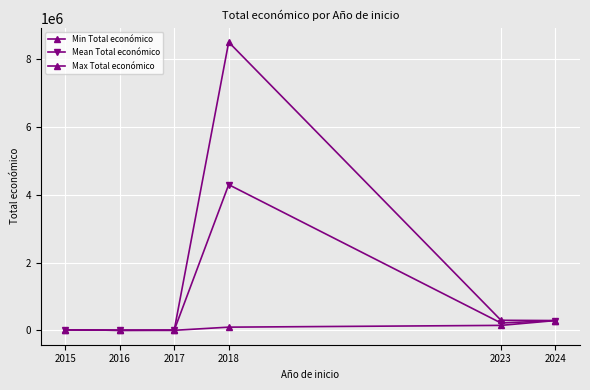

True or false: Mean Total económico has a value of 219837.2 at 2023.

True